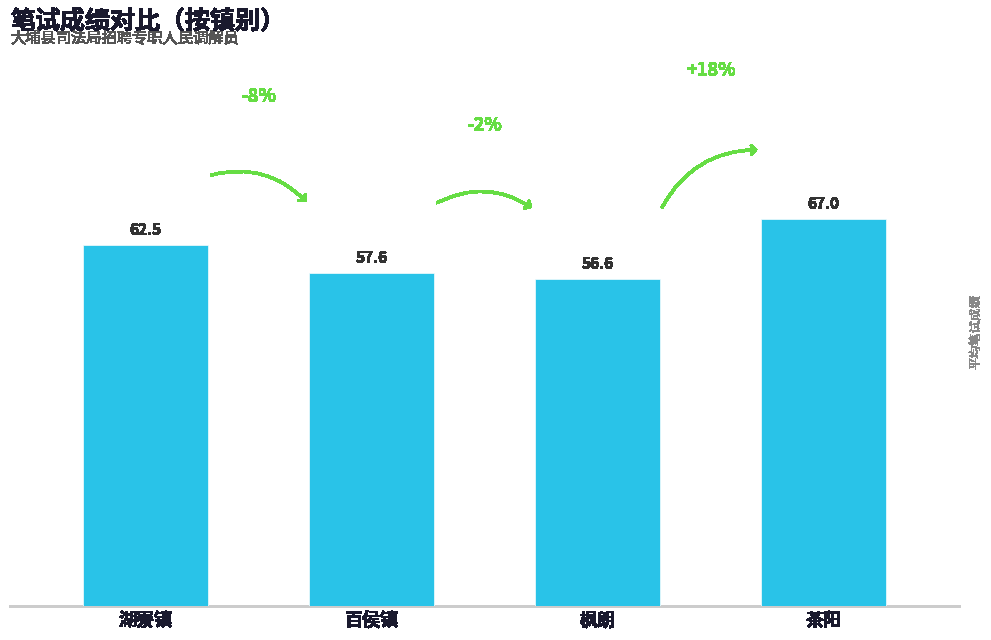

Are the bars grouped side by side (vs. stacked)?

No